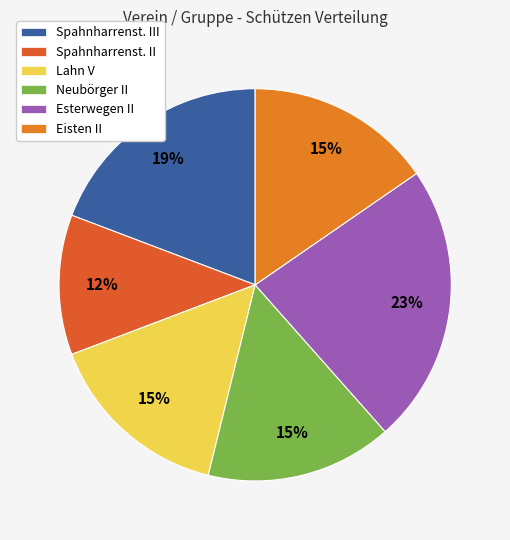

Does Spahnharrenst. II account for over 50% of the chart?

No